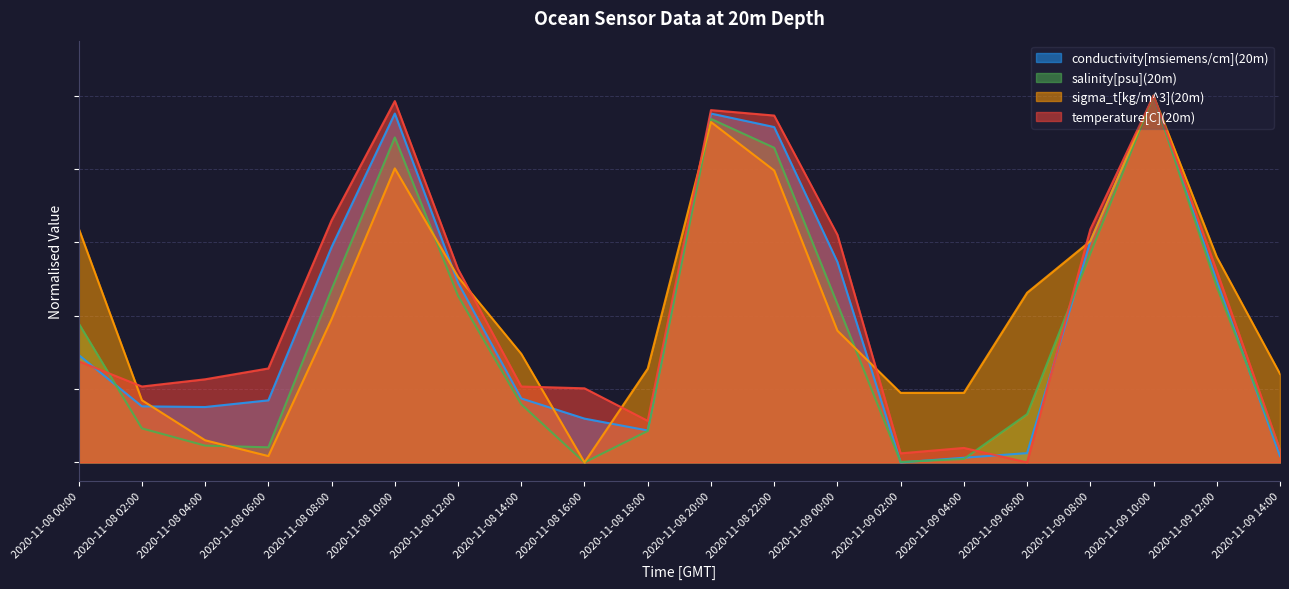

What are all the series names shown in the legend?

conductivity[msiemens/cm](20m), salinity[psu](20m), sigma_t[kg/m^3](20m), temperature[C](20m)